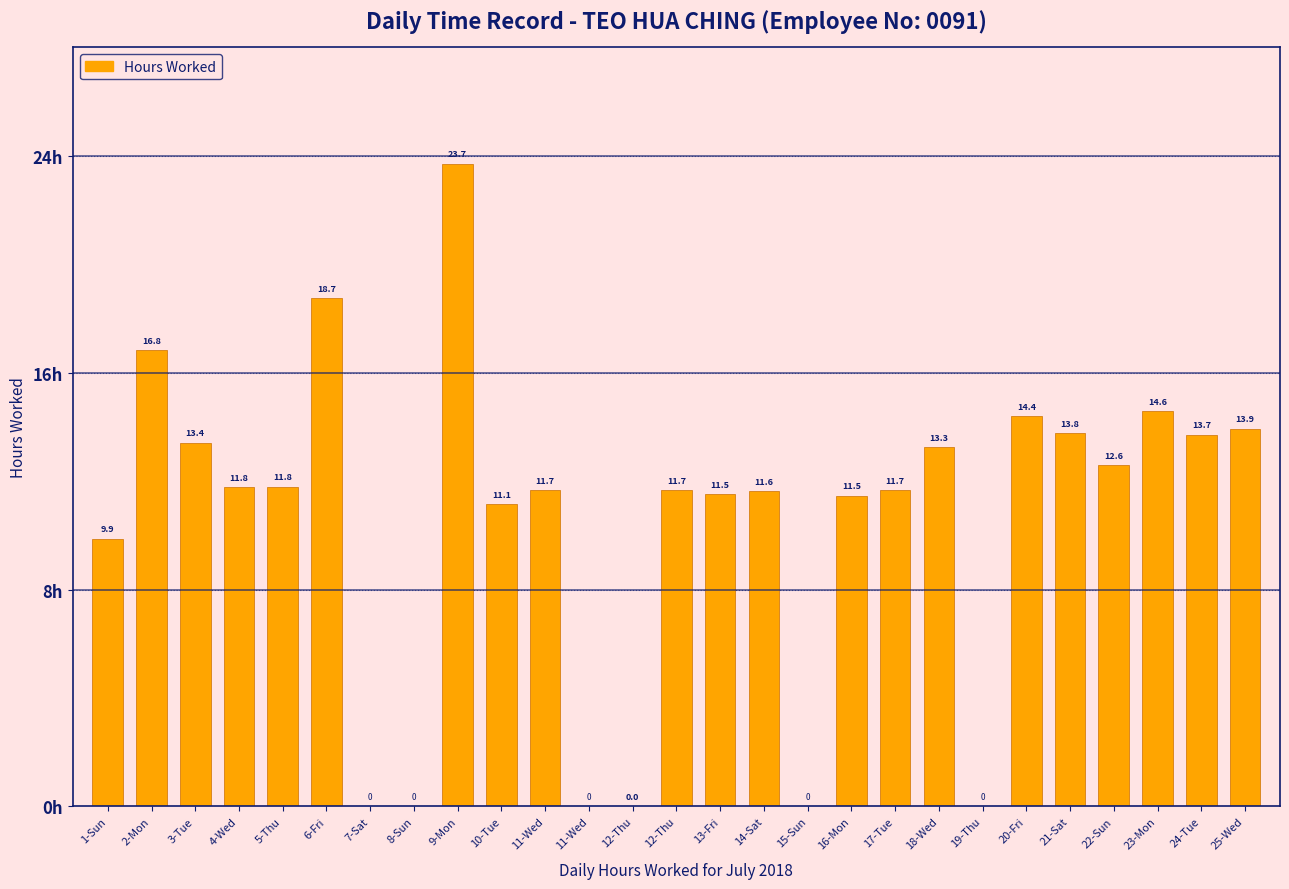

List the labels in order of value, smallest first.

7-Sat, 8-Sun, 11-Wed, 15-Sun, 19-Thu, 12-Thu, 1-Sun, 10-Tue, 16-Mon, 13-Fri, 14-Sat, 17-Tue, 11-Wed, 12-Thu, 4-Wed, 5-Thu, 22-Sun, 18-Wed, 3-Tue, 24-Tue, 21-Sat, 25-Wed, 20-Fri, 23-Mon, 2-Mon, 6-Fri, 9-Mon